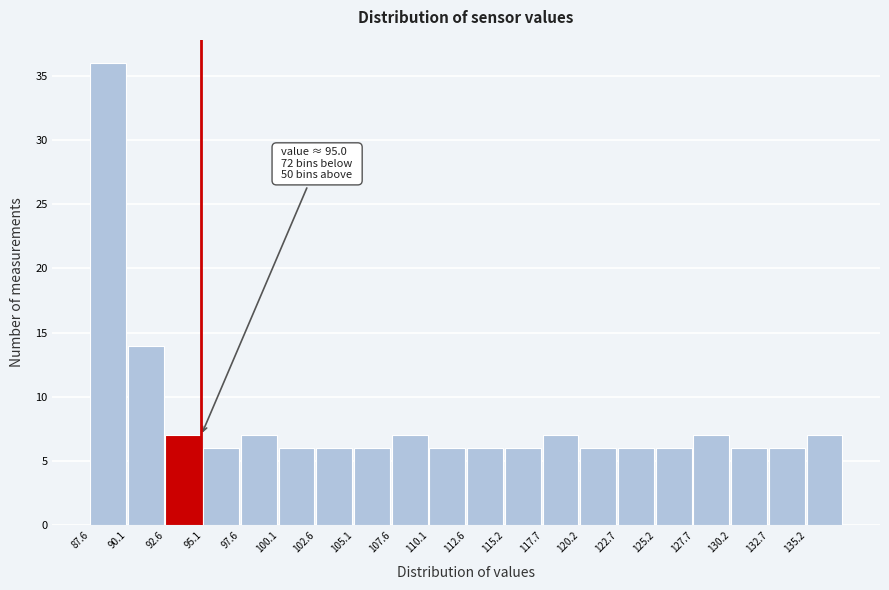

Over which range of the x-axis is the bar tallest?

87.5 to 90.0